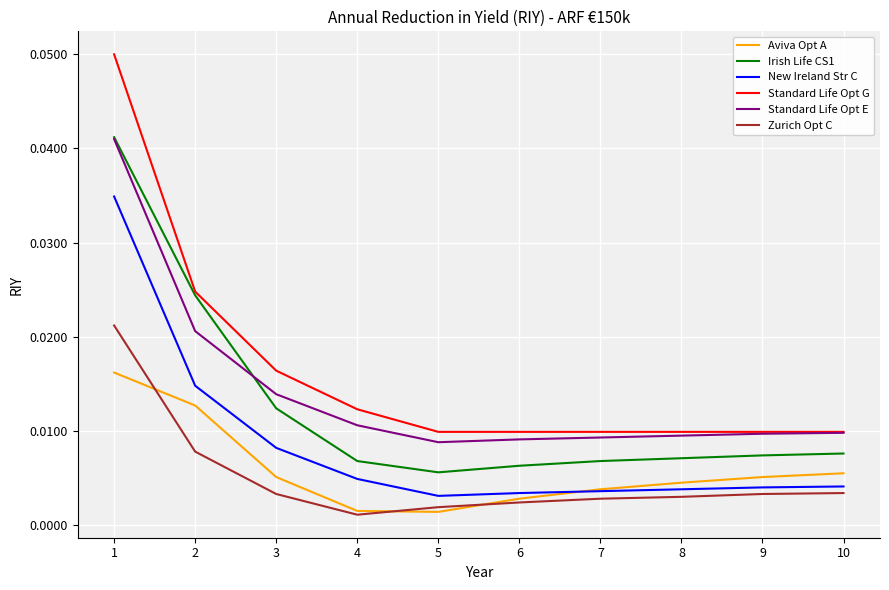

Is the value of Standard Life Opt G at 6 greater than the value of Standard Life Opt E at 2?

No